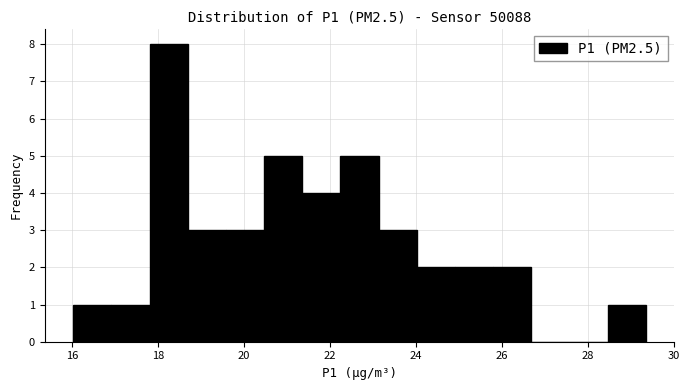

Reading left to right, list every bar in this chart as the range it spans on the x-axis followed by its height. Neither the bar edges nor the heights are printed on the chart, so give them approximately, as read against the axes.

16.0 to 17.0: 1
17.0 to 17.8: 1
17.8 to 18.6: 8
18.6 to 19.6: 3
19.6 to 20.4: 3
20.4 to 21.4: 5
21.4 to 22.2: 4
22.2 to 23.2: 5
23.2 to 24.0: 3
24.0 to 25.0: 2
25.0 to 25.8: 2
25.8 to 26.6: 2
26.6 to 27.6: 0
27.6 to 28.4: 0
28.4 to 29.4: 1